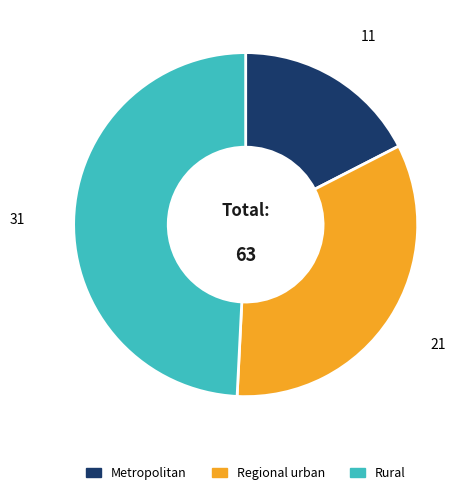

Count the number of slices in the pie.

3